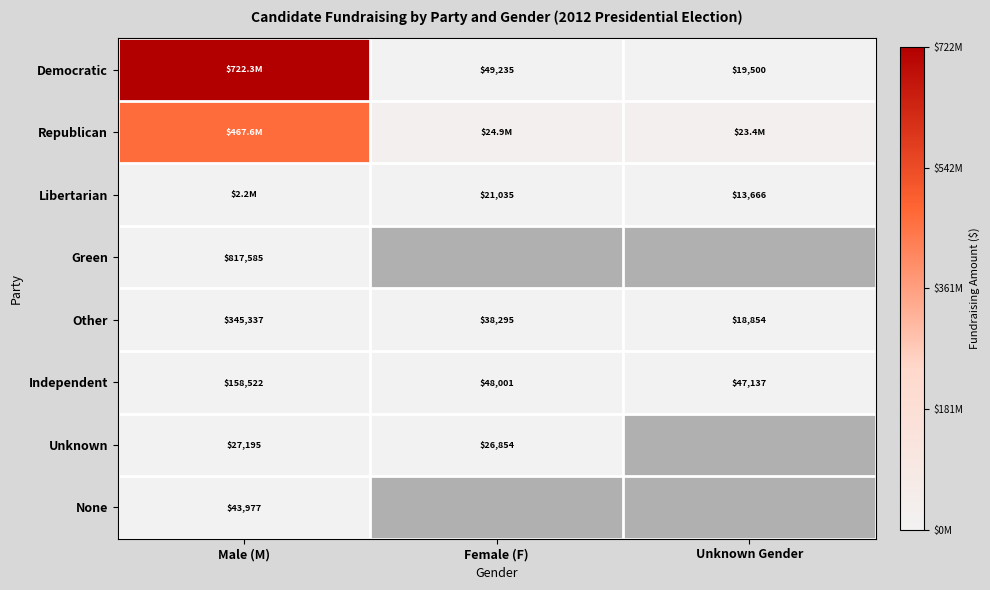

True or false: Unknown has a value of 8730 at Male (M).

False